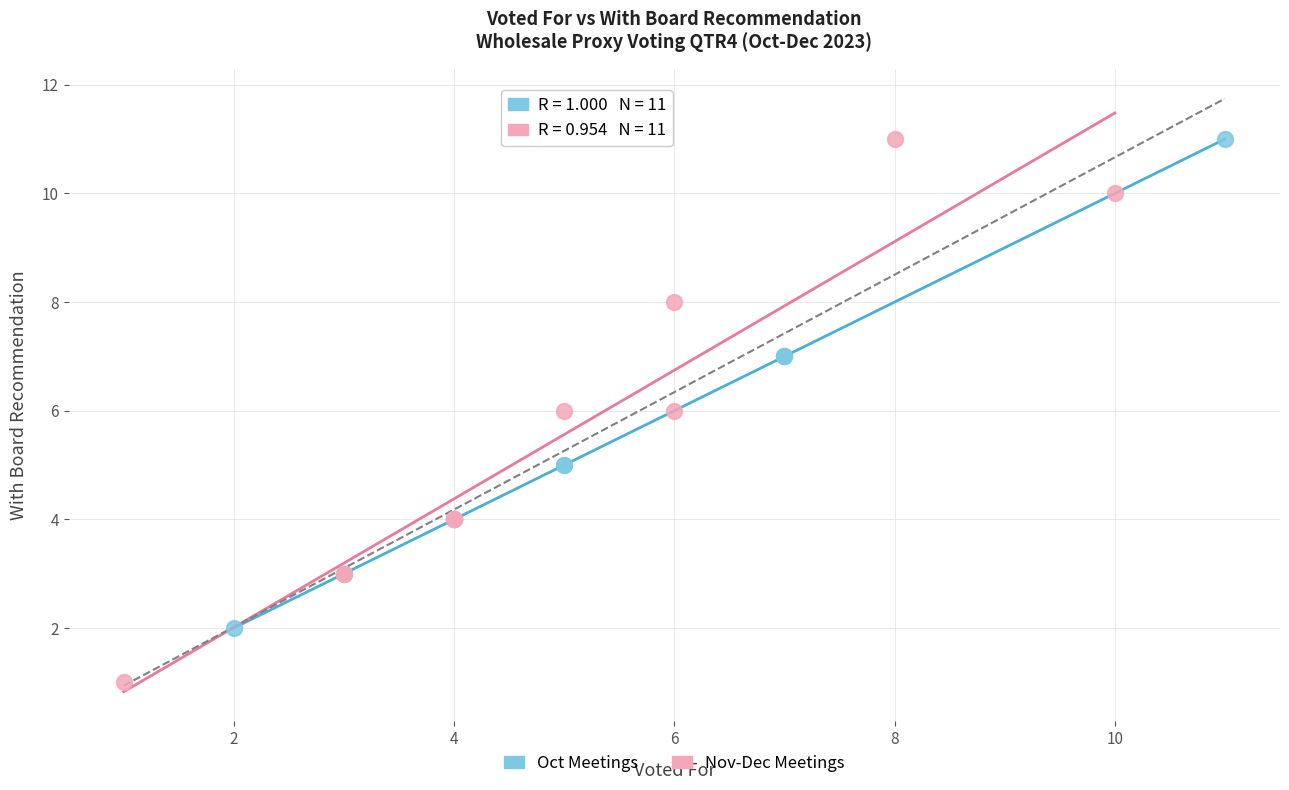

Which series reaches the minimum Y coordinate?

Nov-Dec Meetings